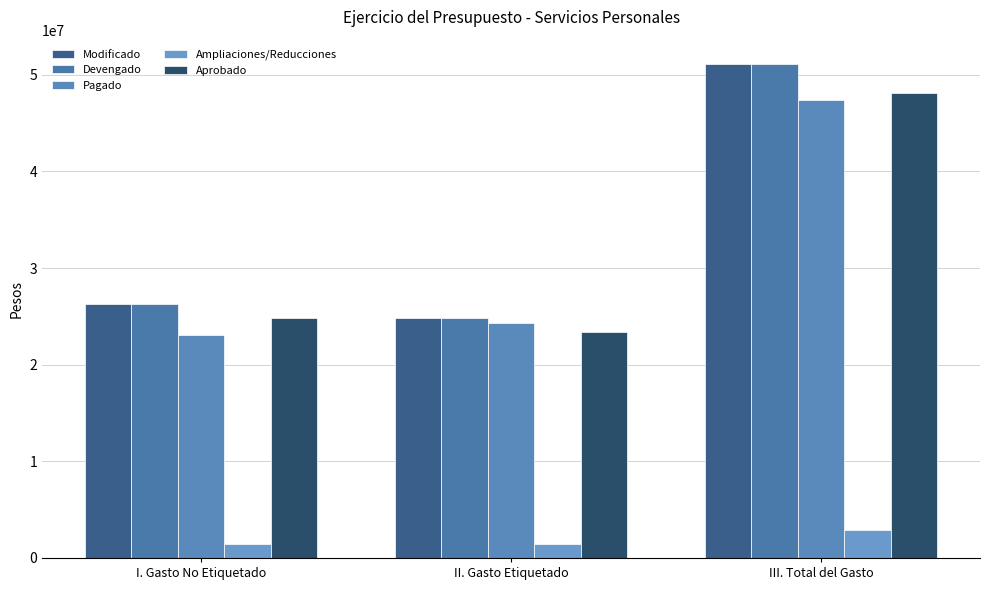

What is the sum of all Devengado values?

102162744.2